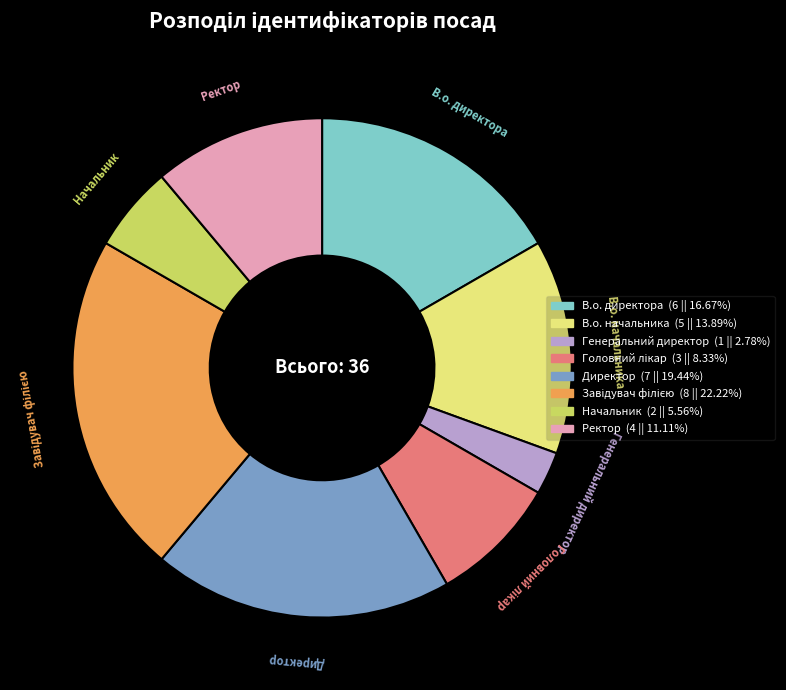

How many slices are in this pie chart?

8